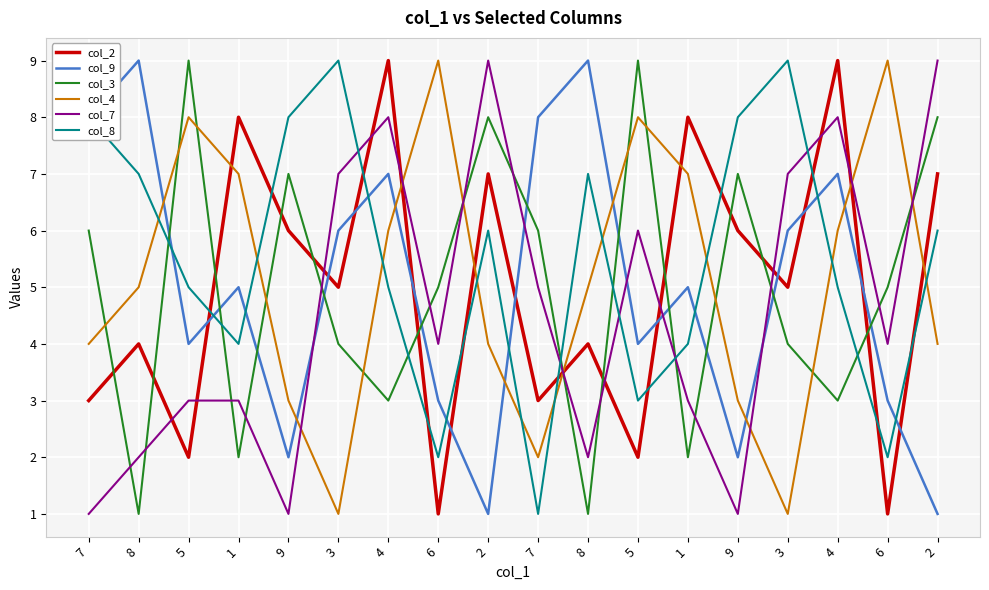

Where does the col_4 series first go above 5?

5